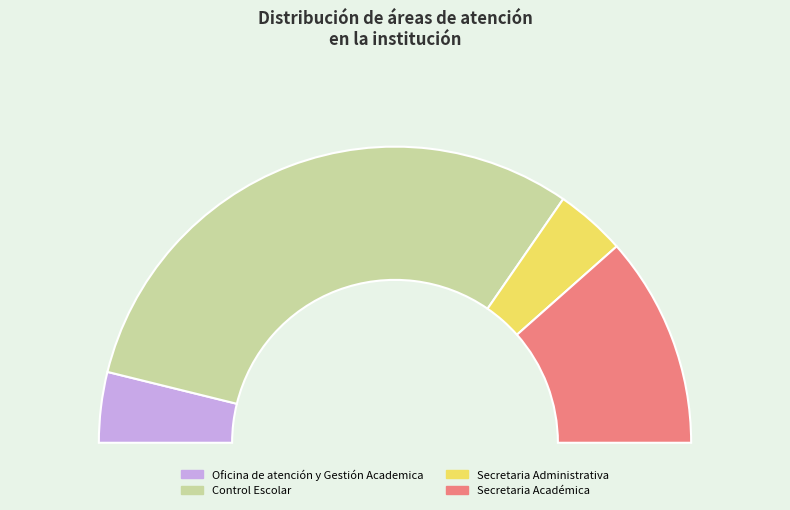

Rank the categories by value from lowest to highest.

Oficina de atención y Gestión Academica, Secretaria Administrativa, Secretaria Académica, Control Escolar